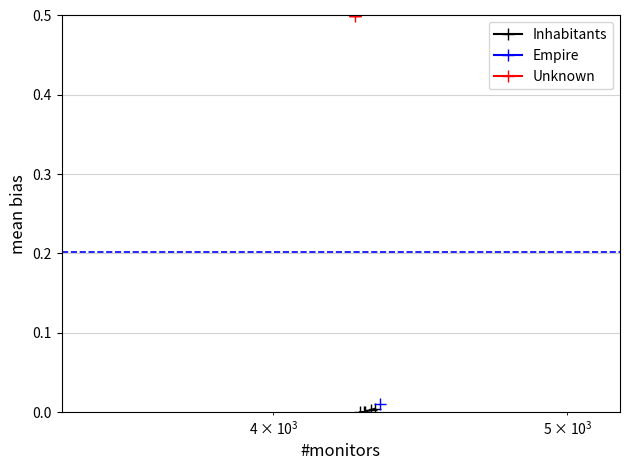

How many interior local valleys (lower than both neighbors) does the data have?

1